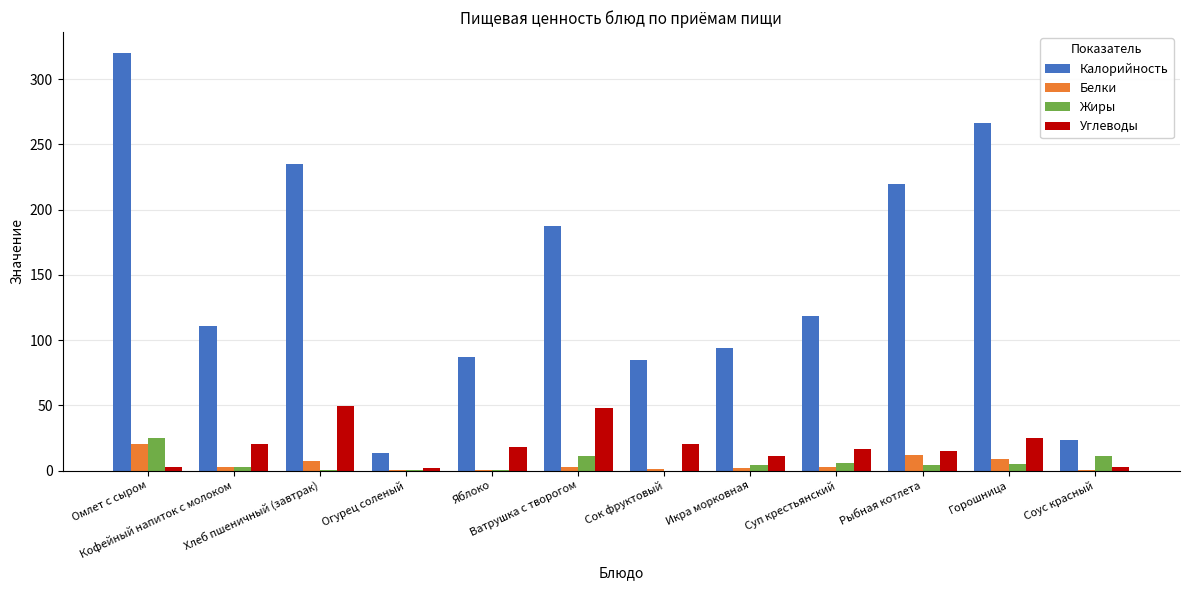

True or false: Углеводы has a value of 3.0 at Омлет с сыром.

True